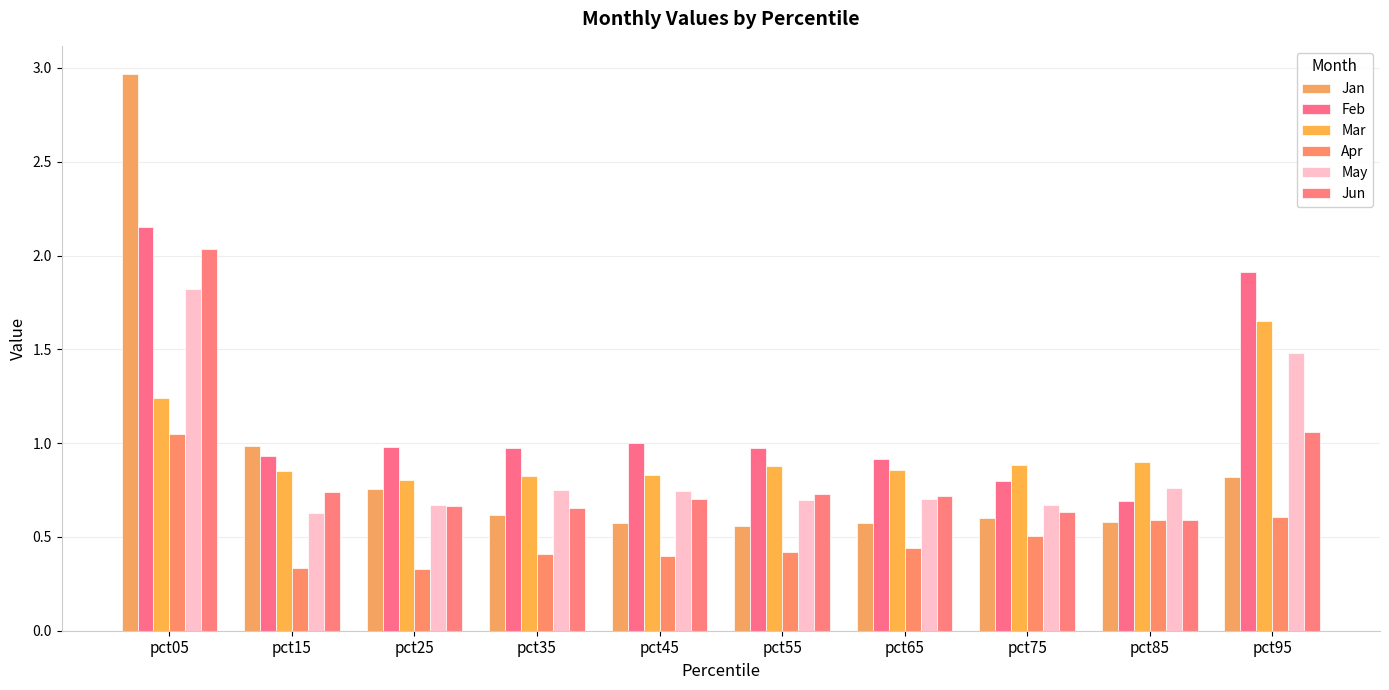

At pct35, list the series in order from smallest to largest.

Apr, Jan, Jun, May, Mar, Feb